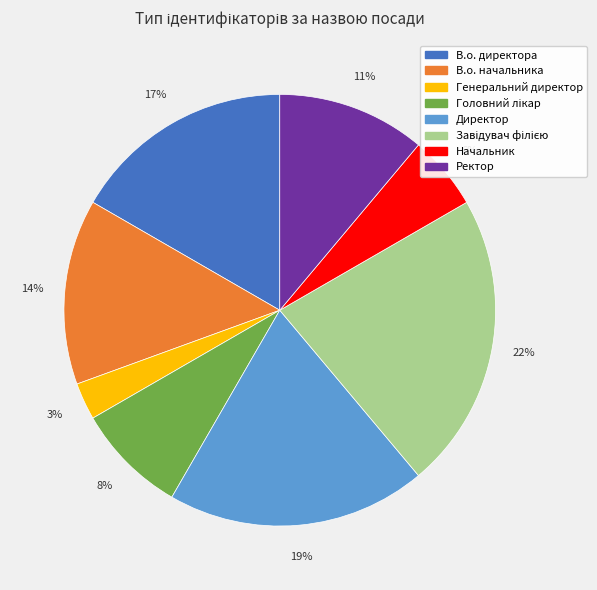

To the nearest percent, what is the difference between the largest and smallest slice percentages?

19%